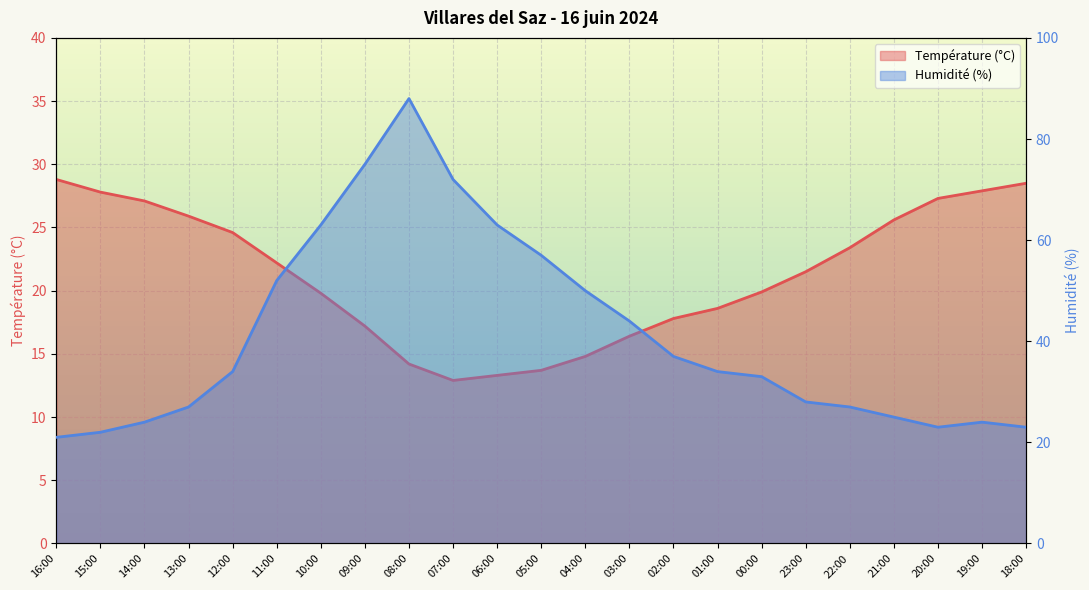

How many times do Humidité (%) and Température (°C) cross each other?

2